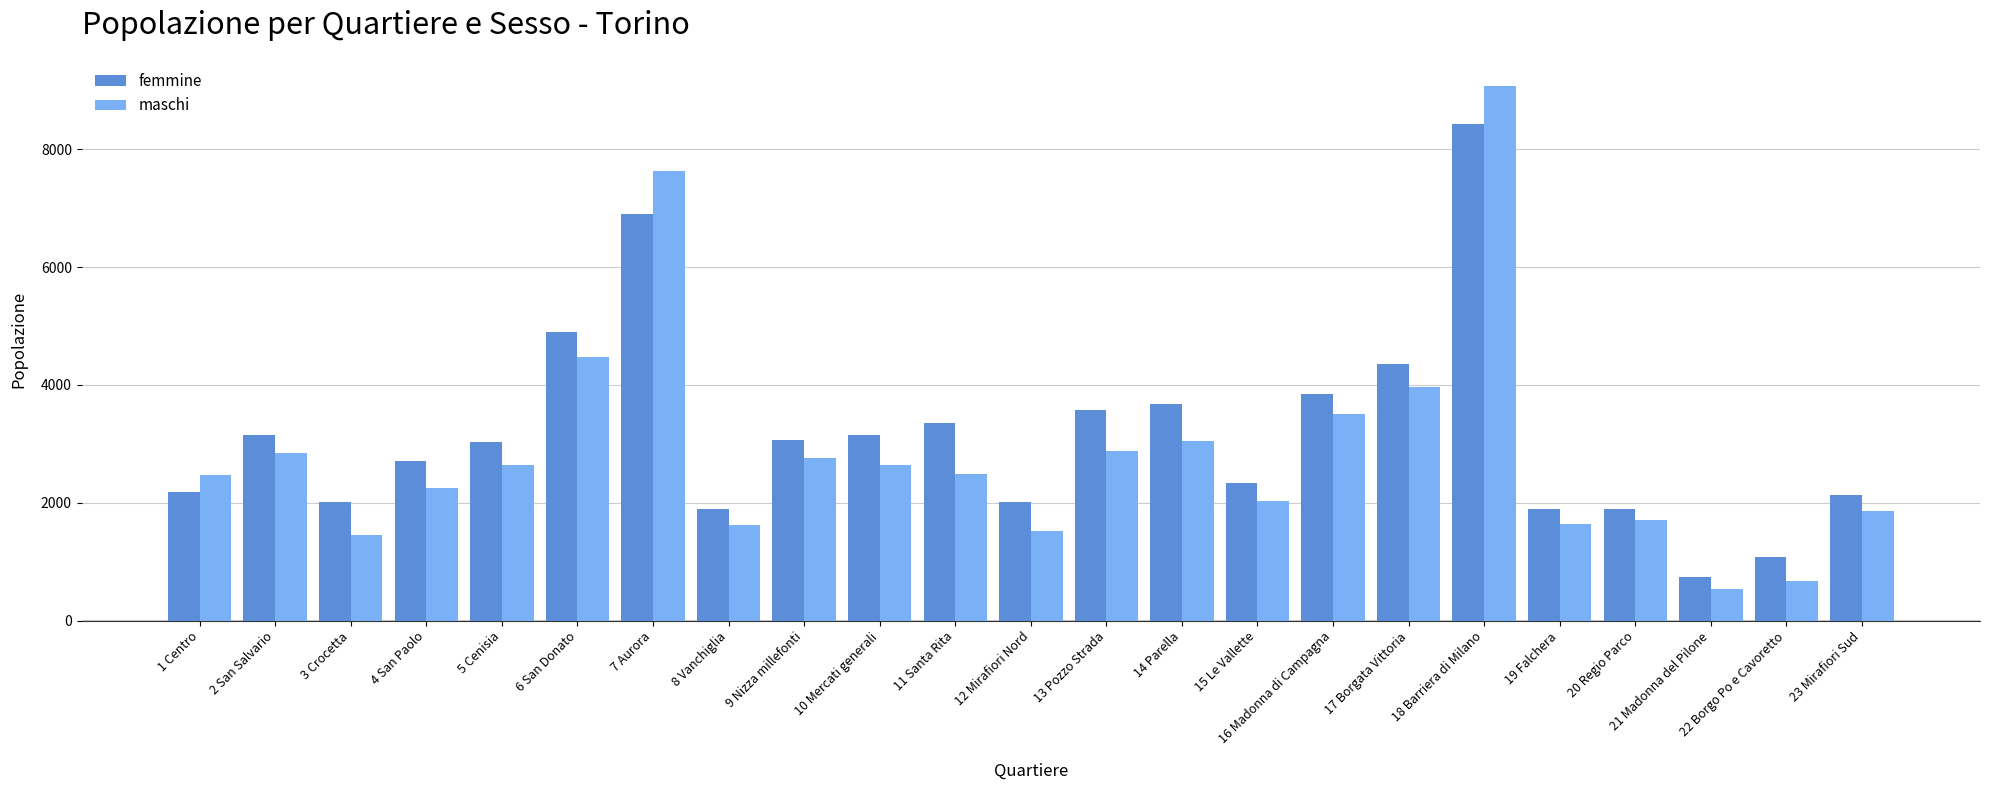

Are the bars horizontal?

No